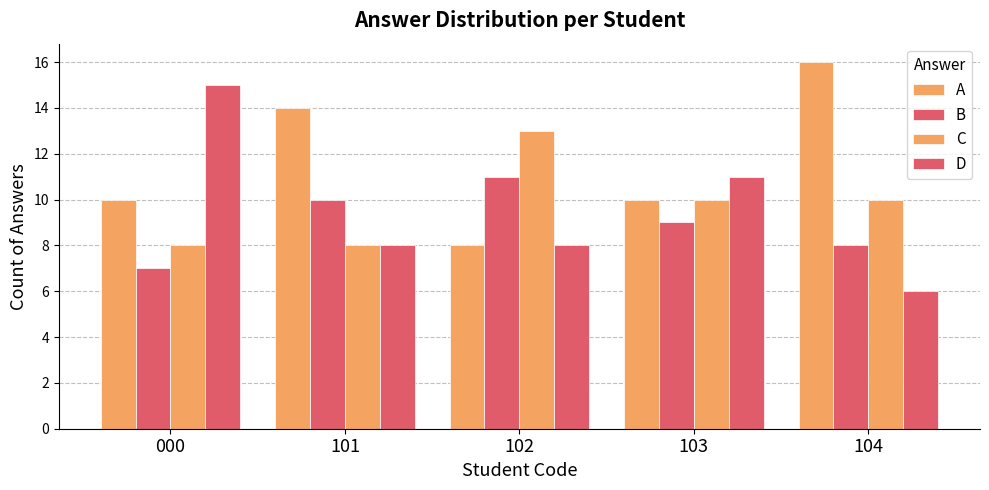

How many bars are there in total?

20